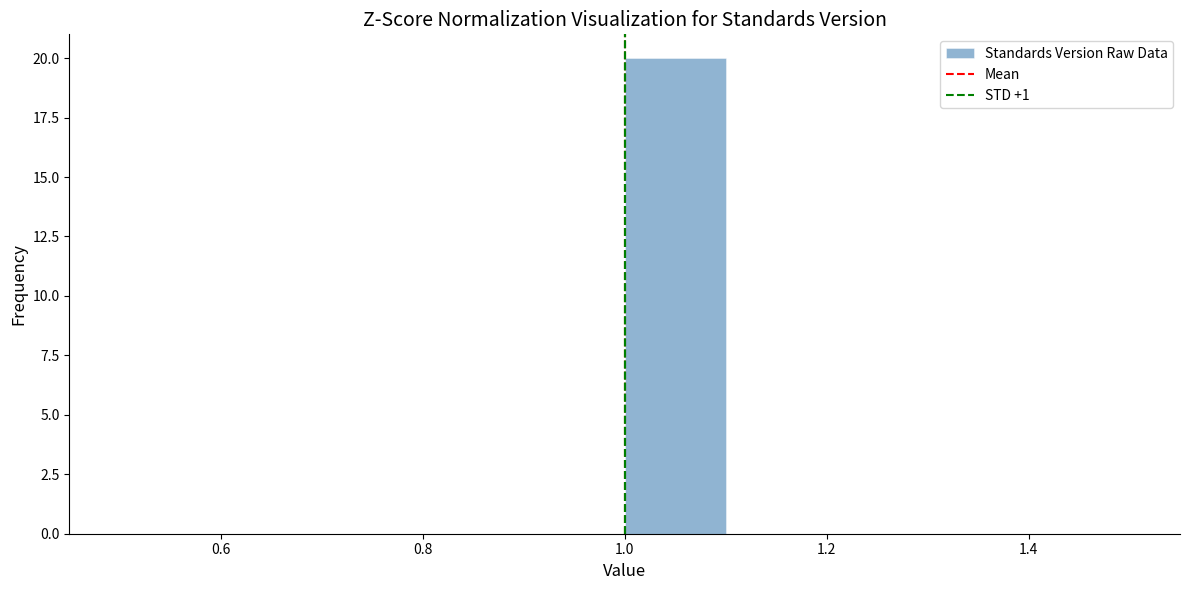

Reading left to right, list every bar in this chart as the range it spans on the x-axis followed by its height. The values are not printed on the chart, so give them approximately, as read against the axis.

0.5 to 0.6: 0
0.6 to 0.7: 0
0.7 to 0.8: 0
0.8 to 0.9: 0
0.9 to 1.0: 0
1.0 to 1.1: 20
1.1 to 1.2: 0
1.2 to 1.3: 0
1.3 to 1.4: 0
1.4 to 1.5: 0